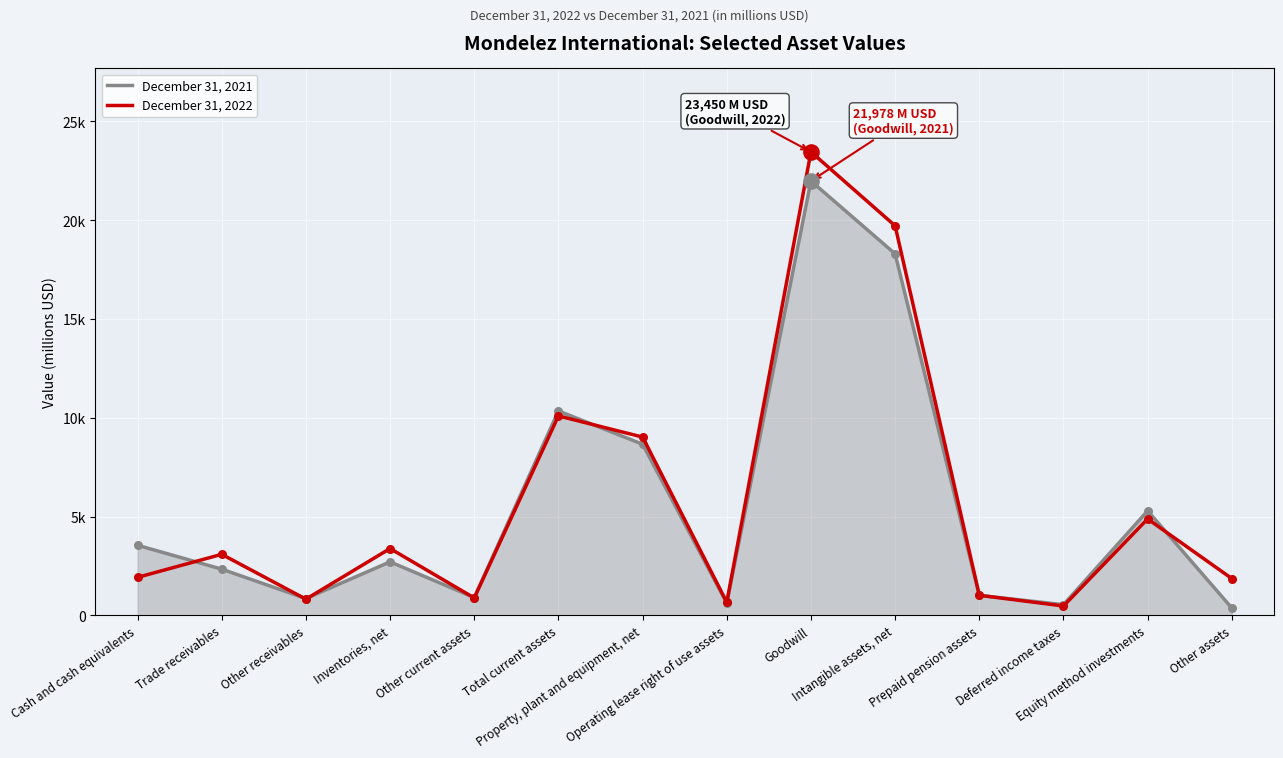

Is the value of December 31, 2021 at Other receivables greater than the value of December 31, 2022 at Operating lease right of use assets?

Yes